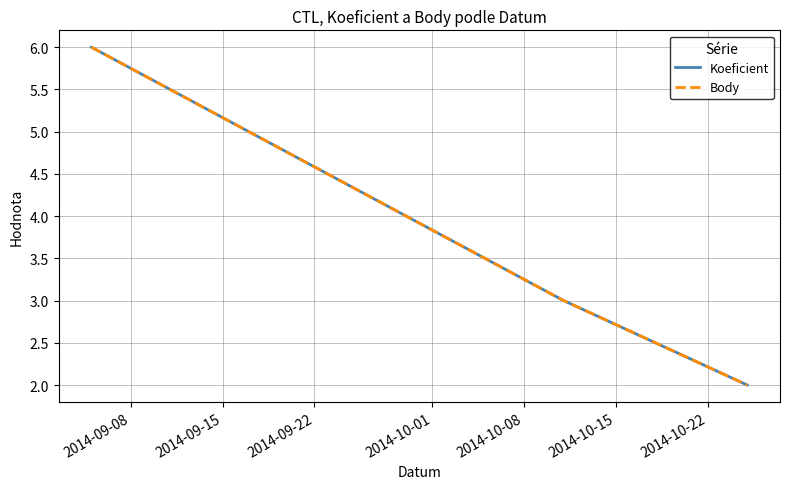

Does the chart display data point markers on the line(s)?

No